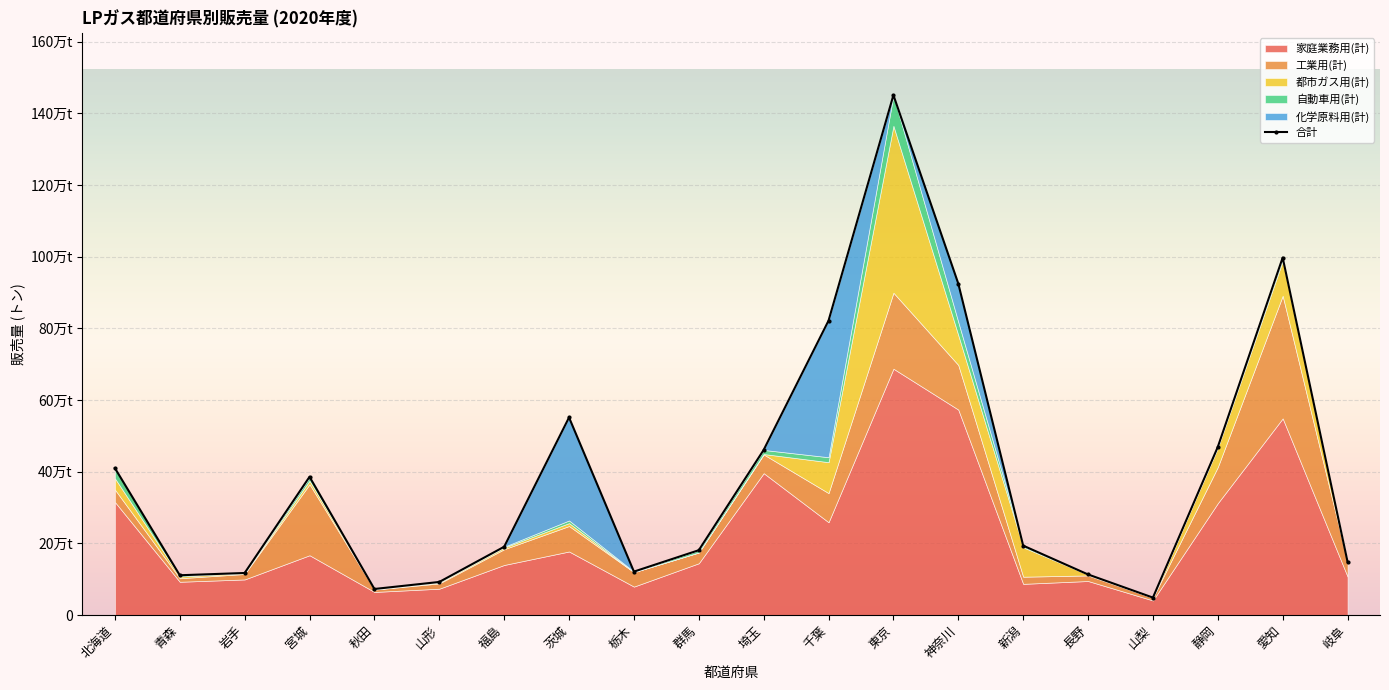

What is the label of the 19th point from the right?

青森